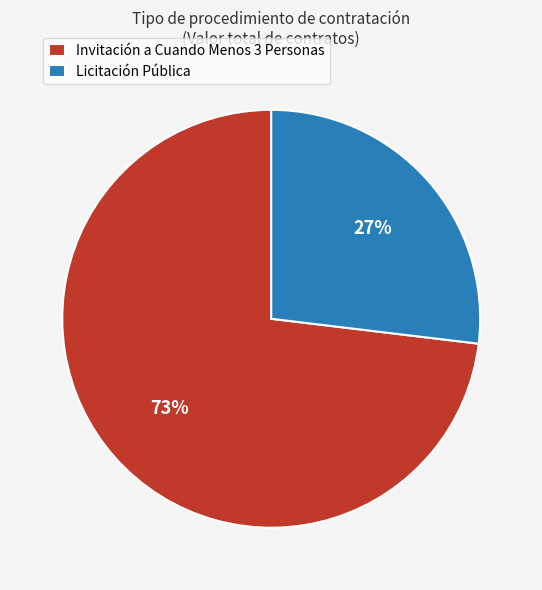

Which category has the smallest portion of the pie?

Licitación Pública